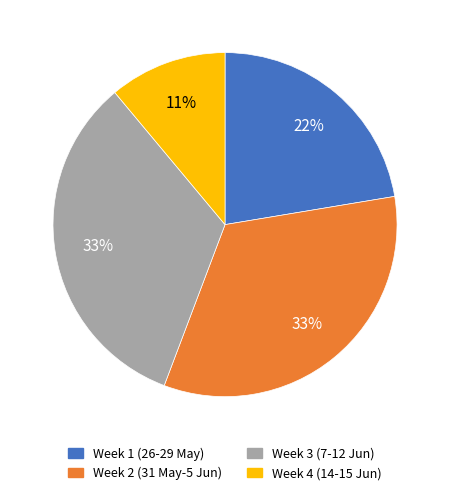

Is Week 4 (14-15 Jun) the majority of the pie?

No